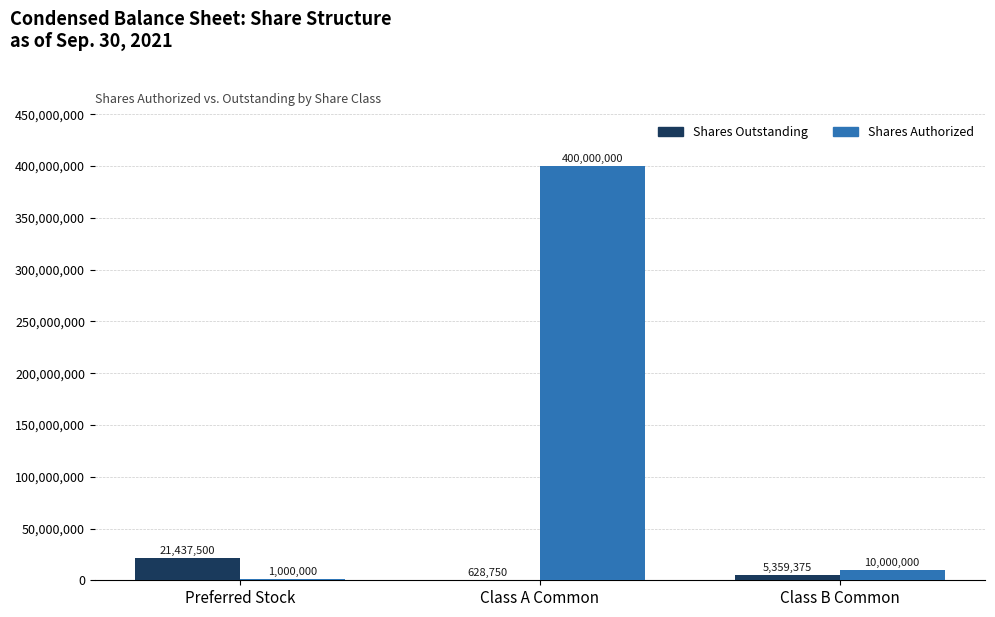

Which series changed the most between Preferred Stock and Class B Common?

Shares Outstanding